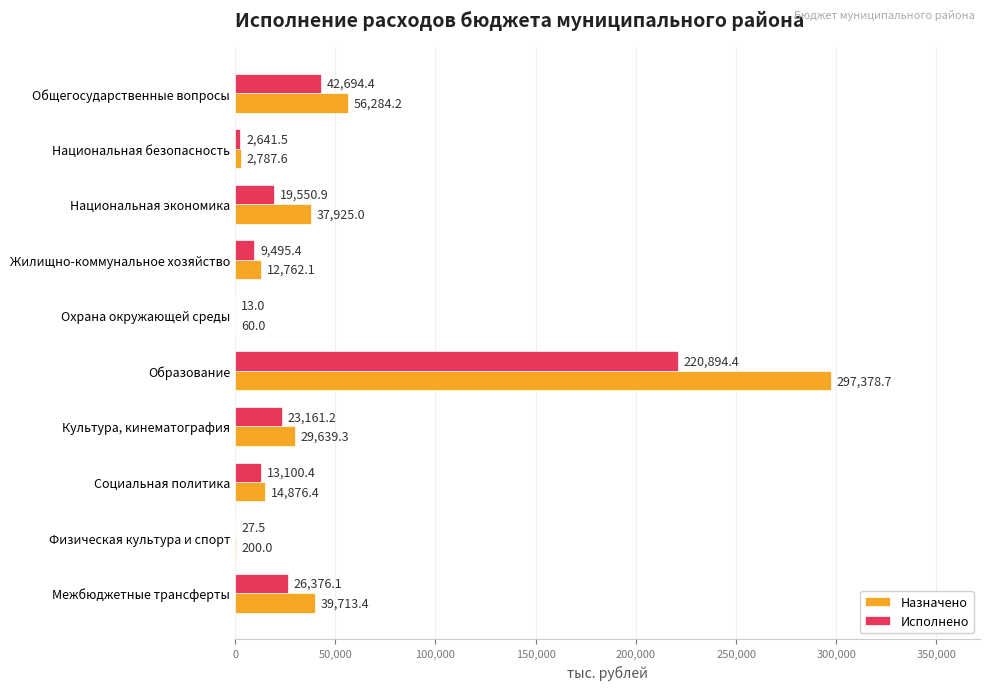

The value of Исполнено at Образование is 304934.8. True or false?

False